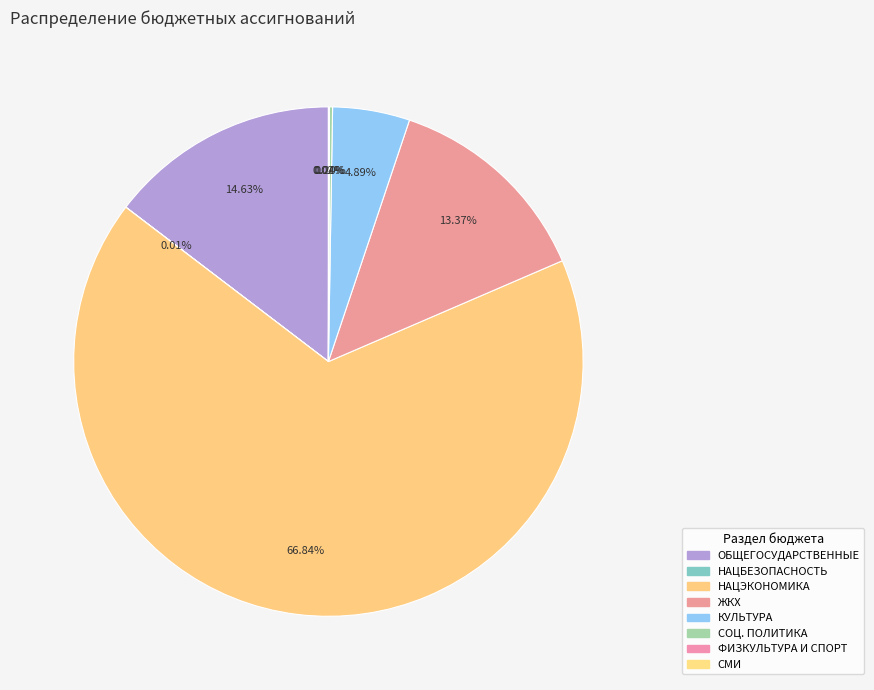

Rank the categories by value from highest to lowest.

НАЦИОНАЛЬНАЯ ЭКОНОМИКА, ОБЩЕГОСУДАРСТВЕННЫЕ ВОПРОСЫ, ЖИЛИЩНО-КОММУНАЛЬНОЕ ХОЗЯЙСТВО, КУЛЬТУРА, КИНЕМАТОГРАФИЯ, СОЦИАЛЬНАЯ ПОЛИТИКА, ФИЗИЧЕСКАЯ КУЛЬТУРА И СПОРТ, СРЕДСТВА МАССОВОЙ ИНФОРМАЦИИ, НАЦИОНАЛЬНАЯ БЕЗОПАСНОСТЬ